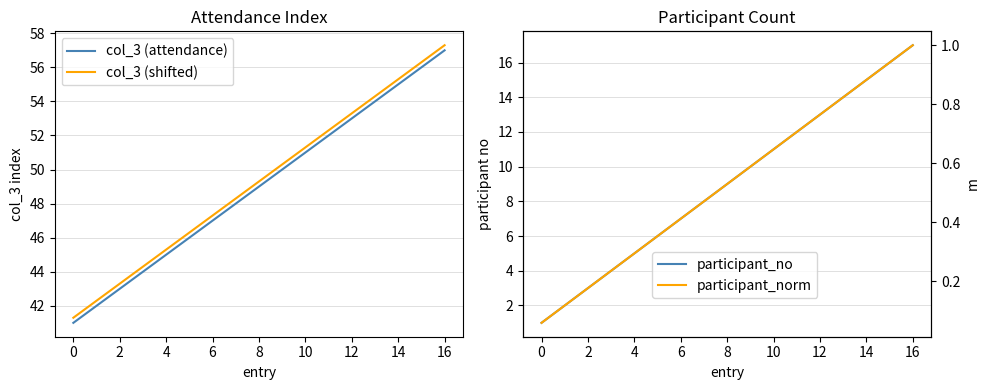

What is the label of the 6th point from the right?

11